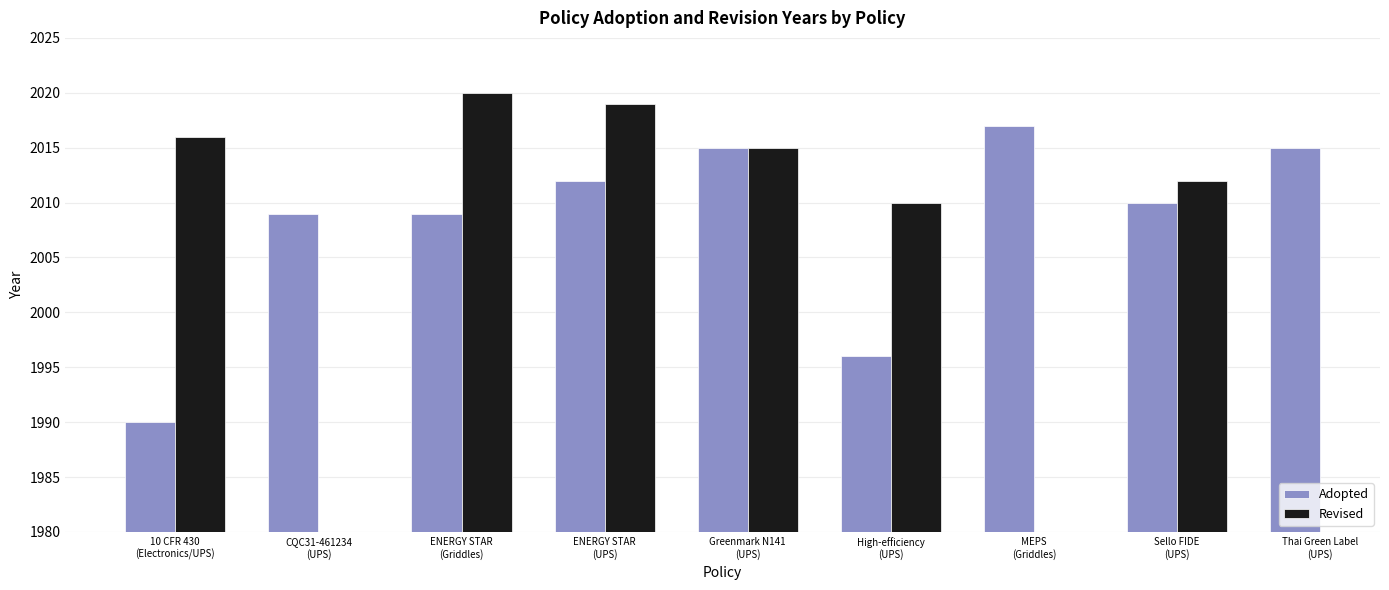

What is the average value of the Adopted series?

2008